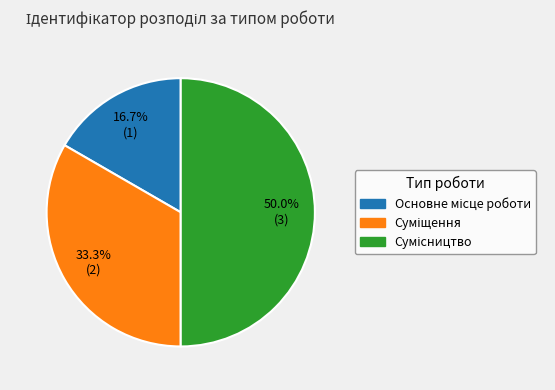

Does any single category account for the majority?

No